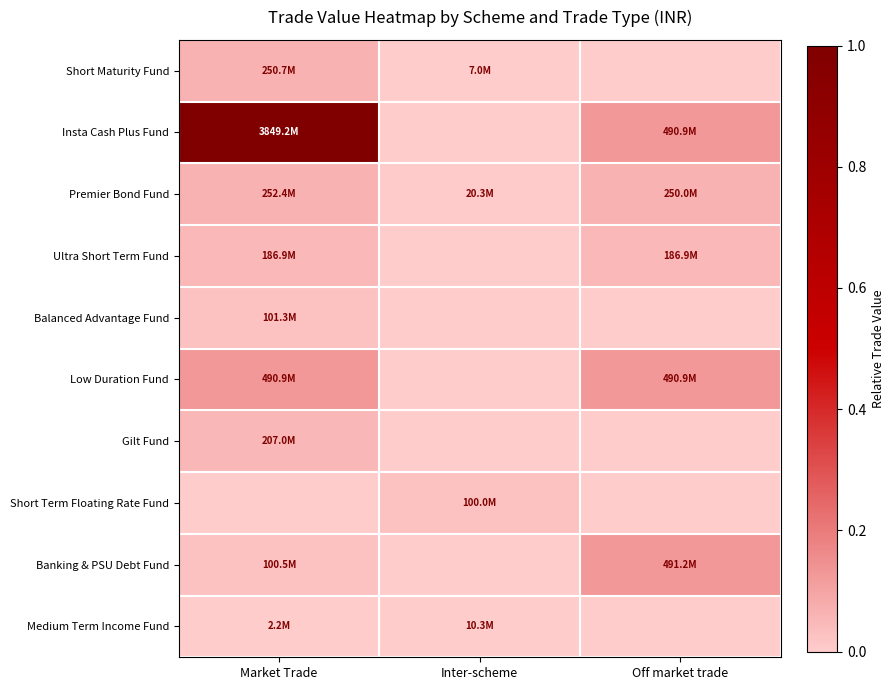

At which category is the sum across all series the highest?

Market Trade